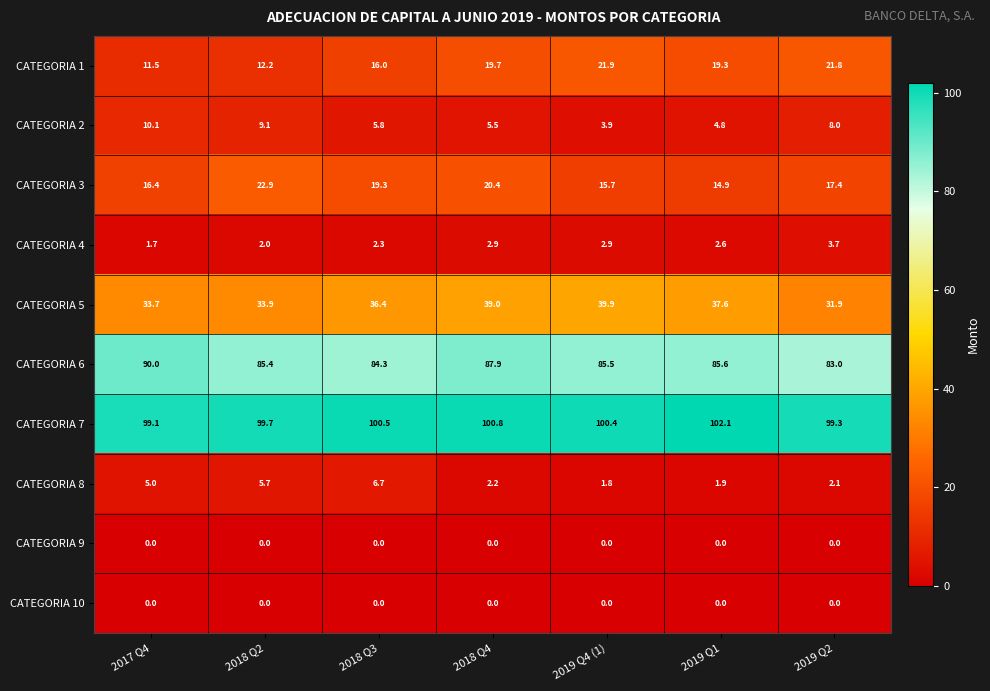

Rank the categories by CATEGORIA 2 value from lowest to highest.

2019 Q4 (1), 2019 Q1, 2018 Q4, 2018 Q3, 2019 Q2, 2018 Q2, 2017 Q4